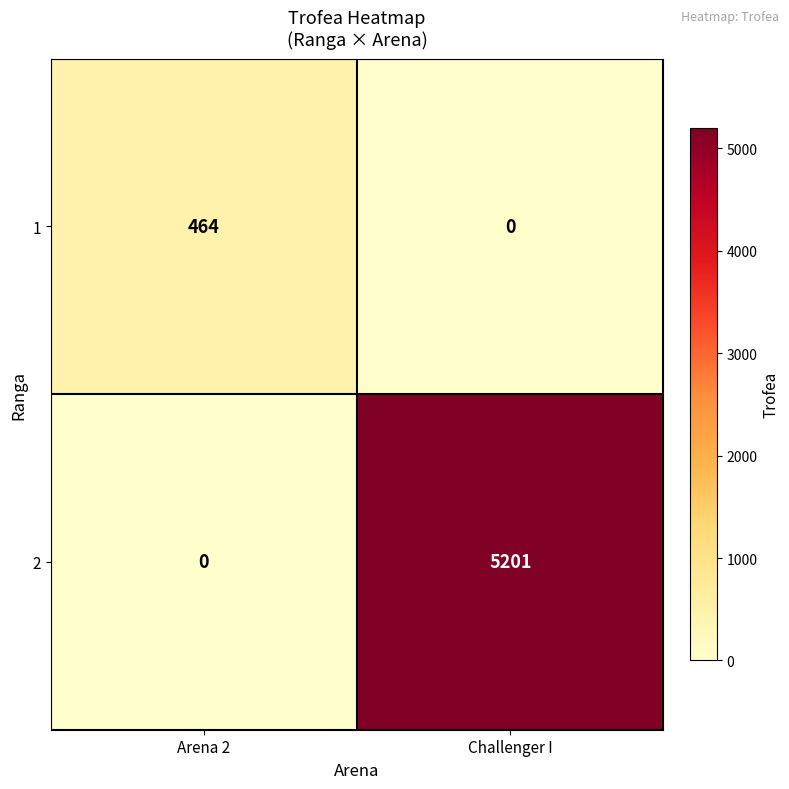

What is the spread (max minus min) of values at Challenger I?

5201